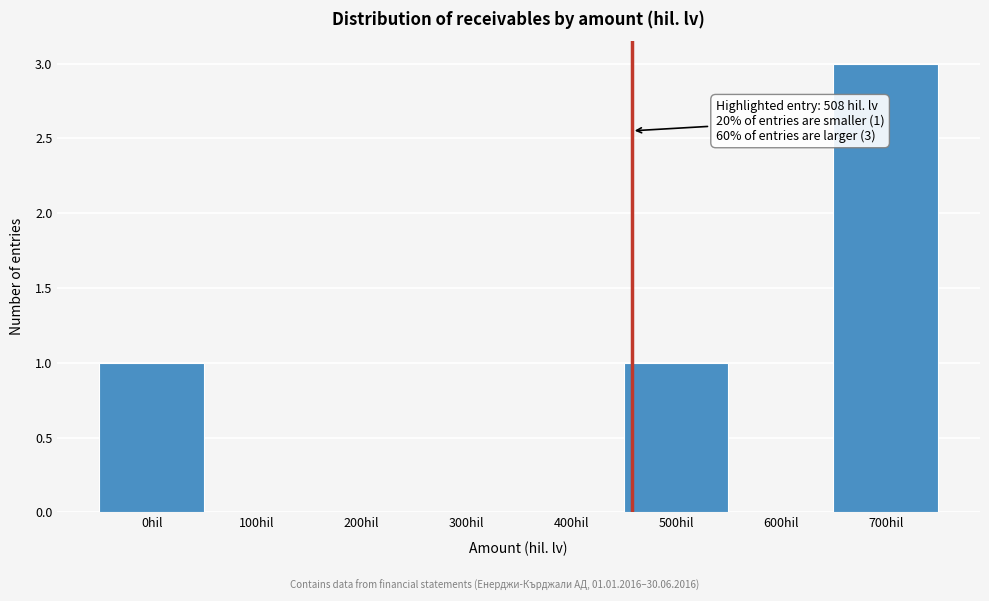

Reading left to right, what are all the values shown in this chart?

0hil=1	100hil=0	200hil=0	300hil=0	400hil=0	500hil=1	600hil=0	700hil=3